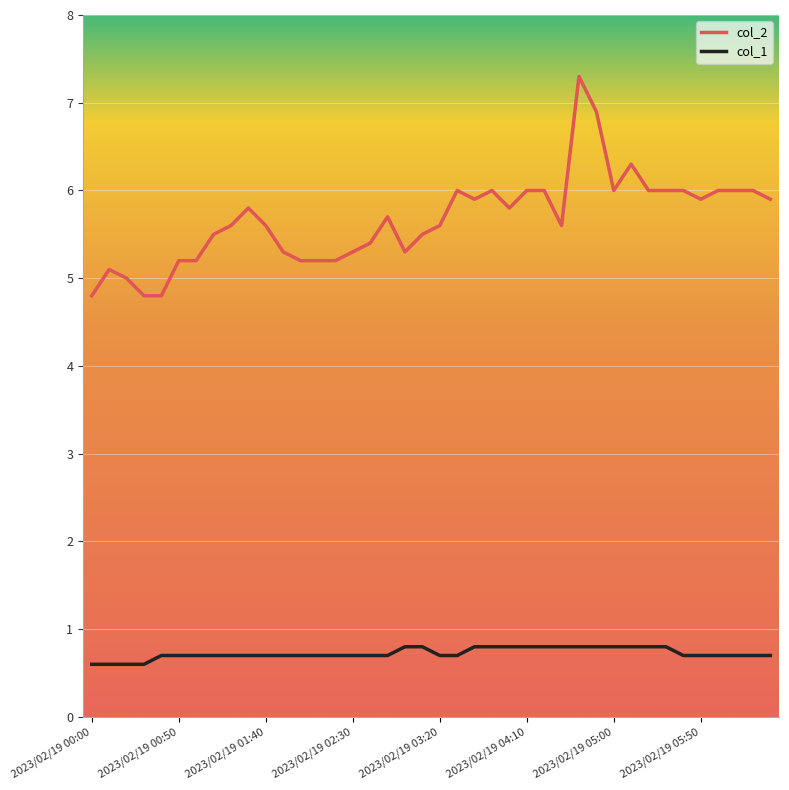

At how many categories does at least one series exceed 1?

40